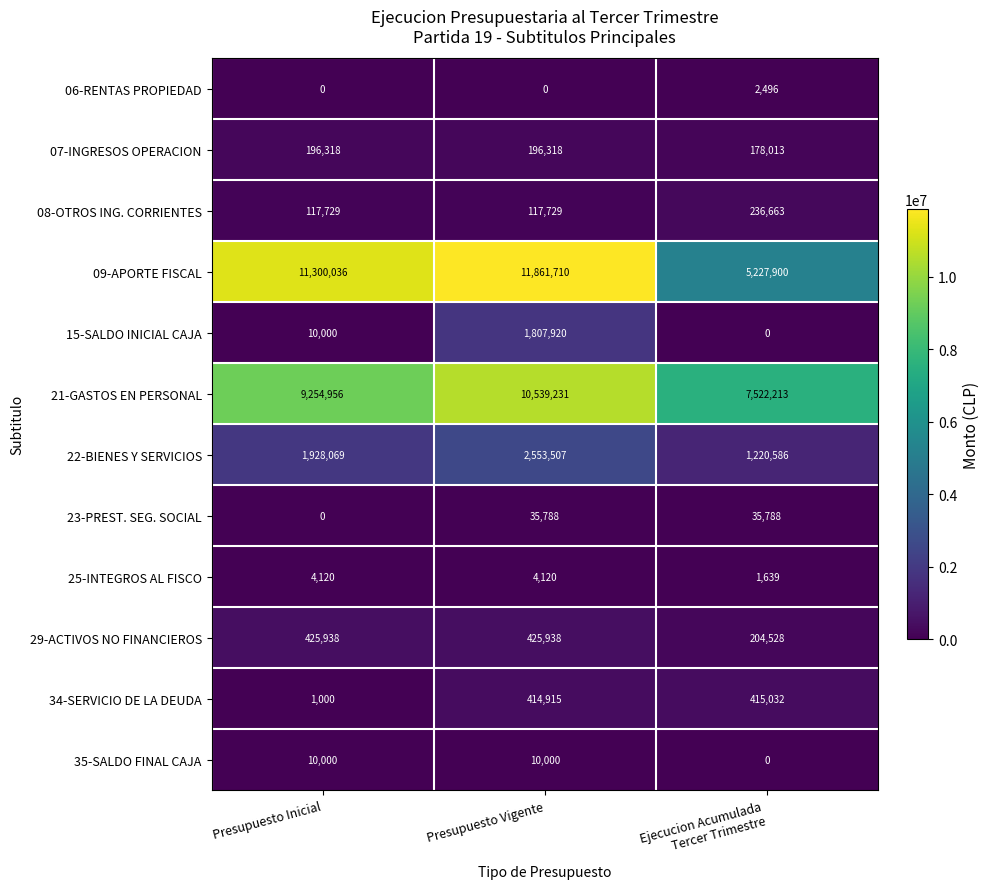

The value of 06-RENTAS PROPIEDAD at Presupuesto Vigente is 0. True or false?

True